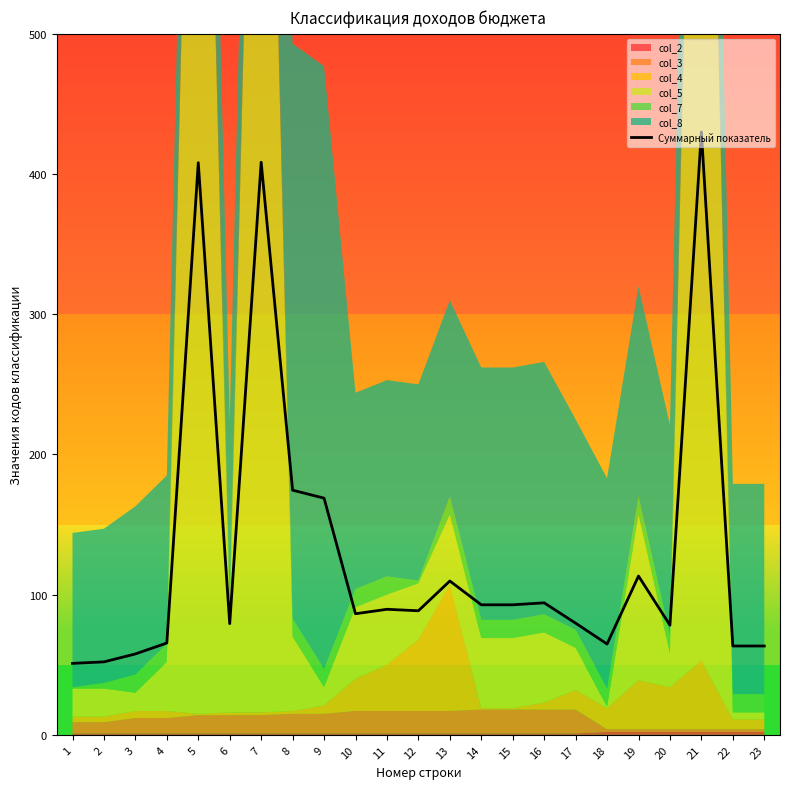

Read the value at 8.

174.5